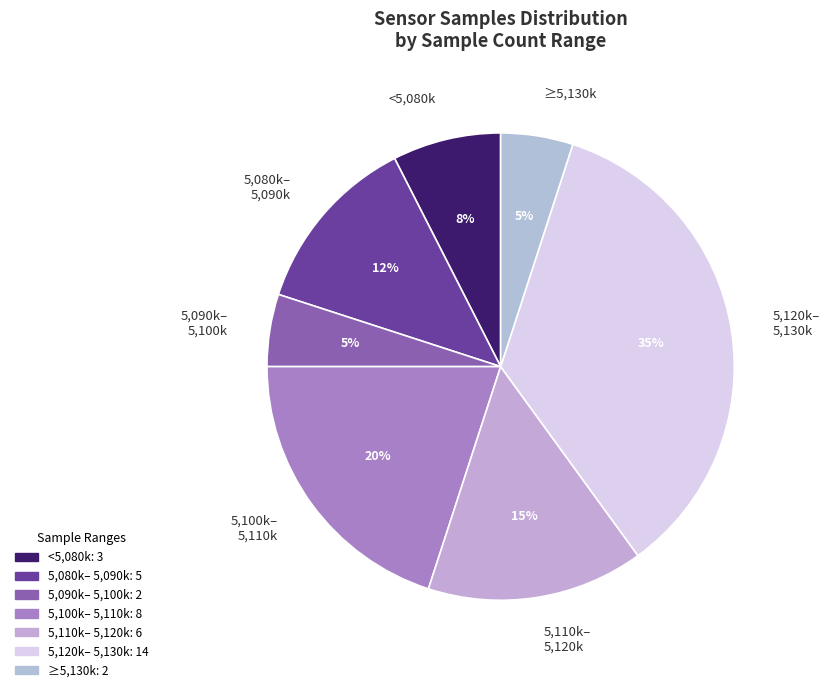

To the nearest percent, what is the average slice percentage?

14%